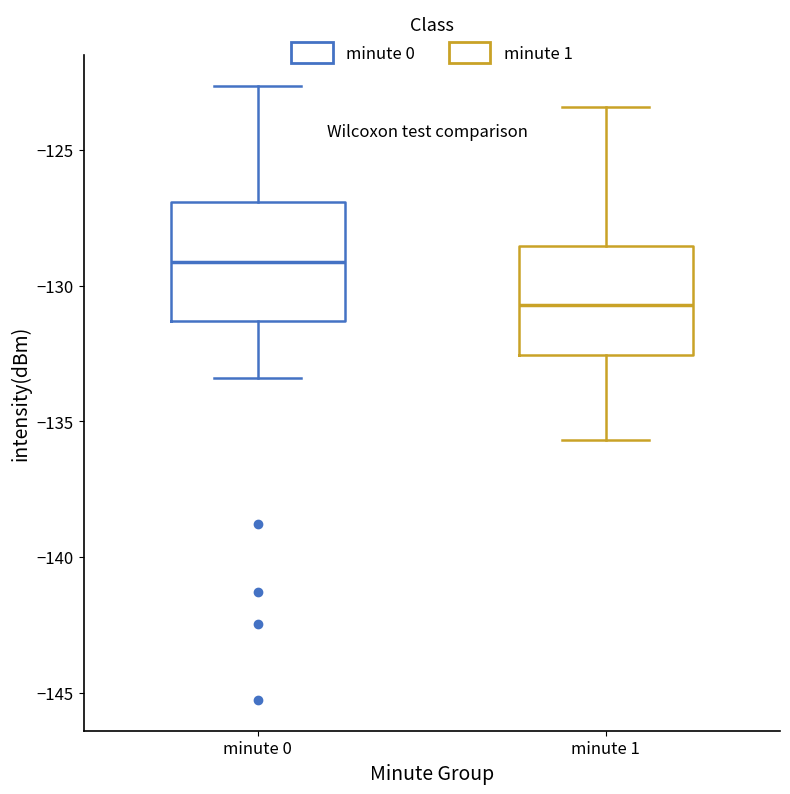

Where is the lower edge of the box for minute 1 on the y-axis? The values are not printed on the chart, so give them approximately, as read against the axis.

-132.5